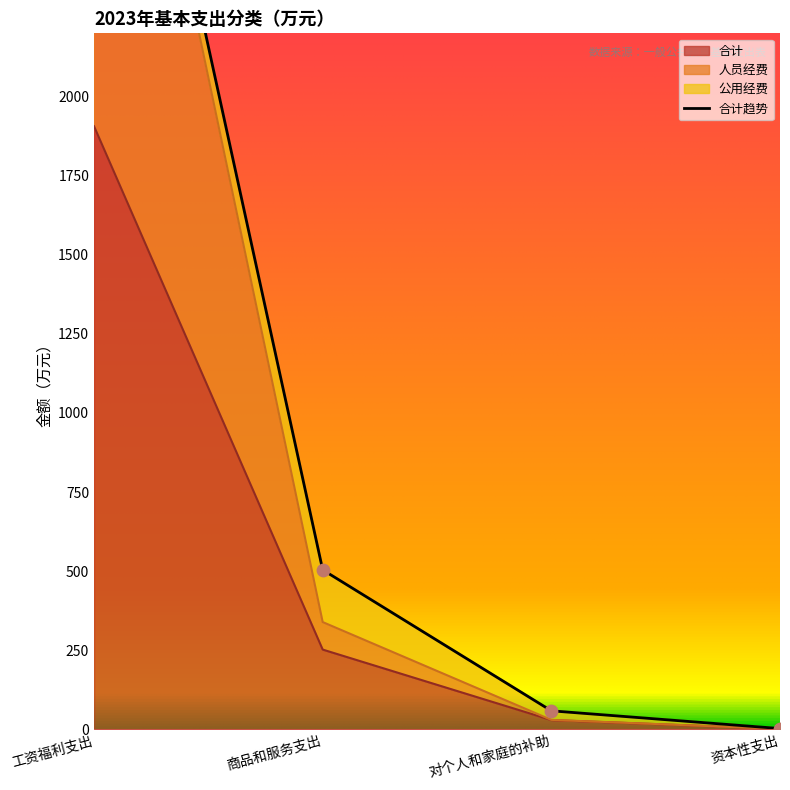

Is the value of 合计 at 对个人和家庭的补助 greater than the value of 公用经费 at 商品和服务支出?

No